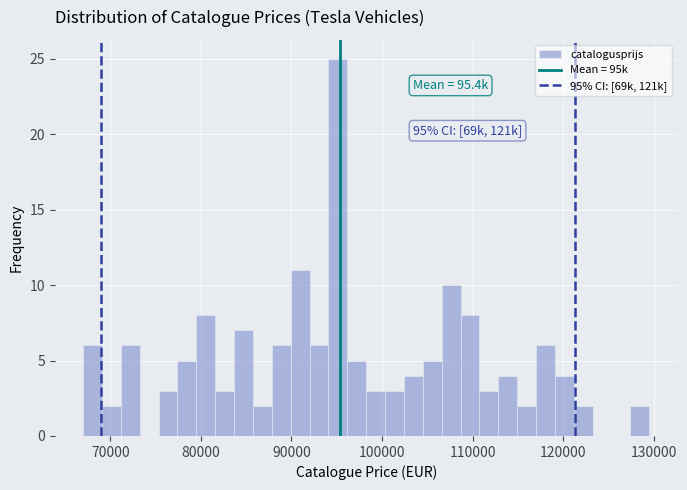

Around what value on the x-axis is the tallest bar? Give the approximate position of its centre, as read against the axis.

95000